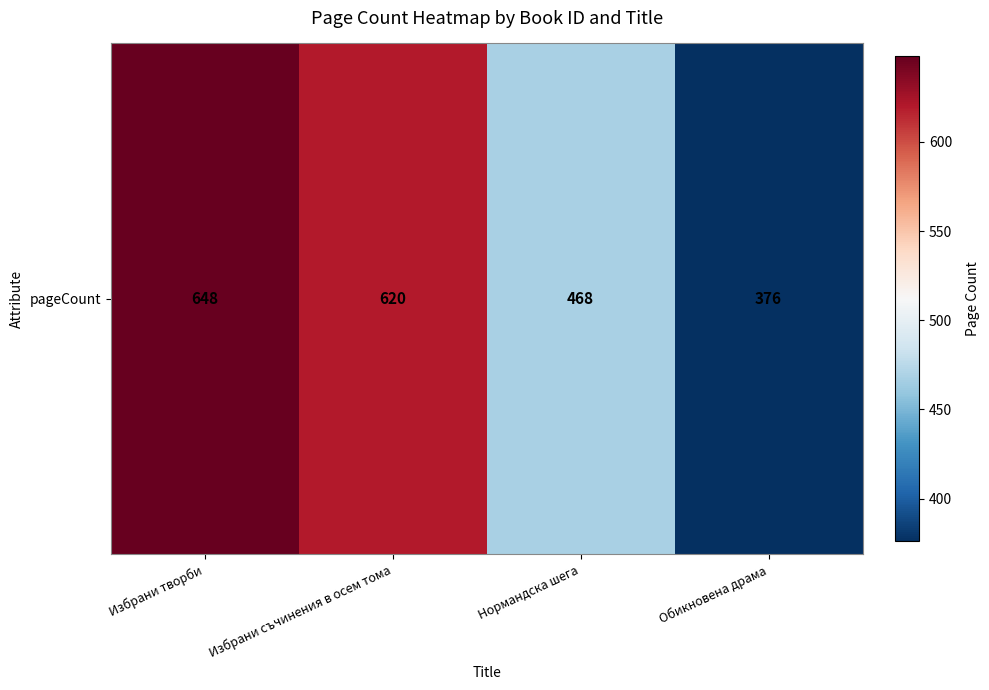

Reading left to right, what are all the values shown in this chart?

648	620	468	376